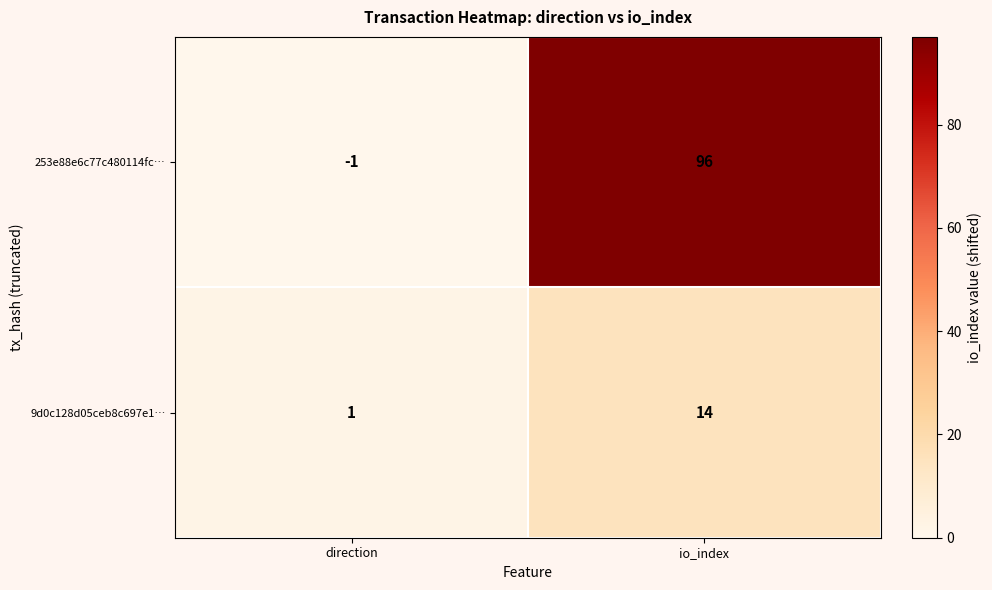

At direction, list the series in order from smallest to largest.

253e88e6c77c480114fc…, 9d0c128d05ceb8c697e1…